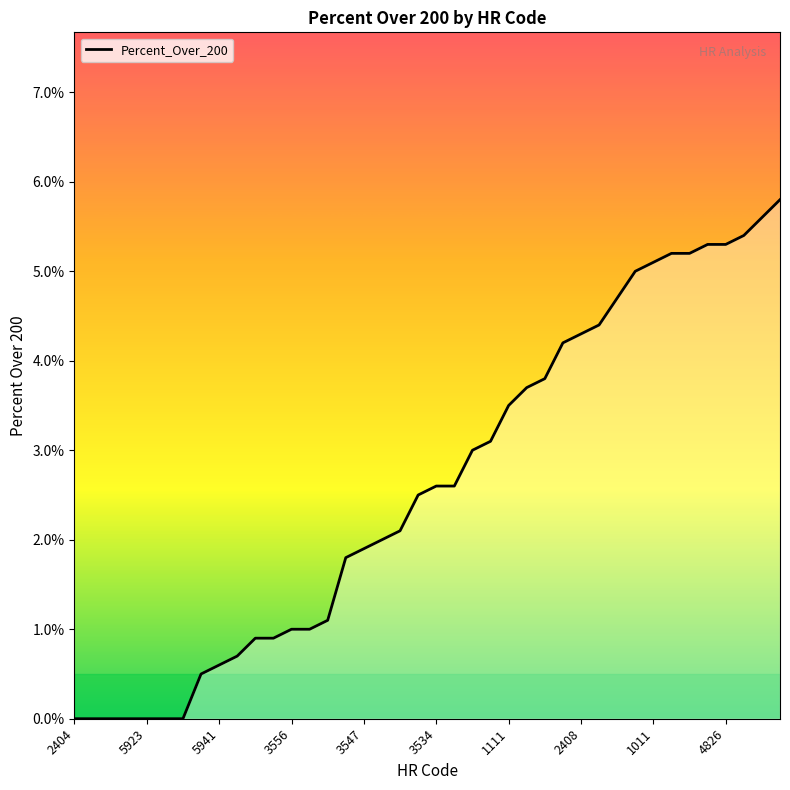

How many lines are shown in the chart?

1